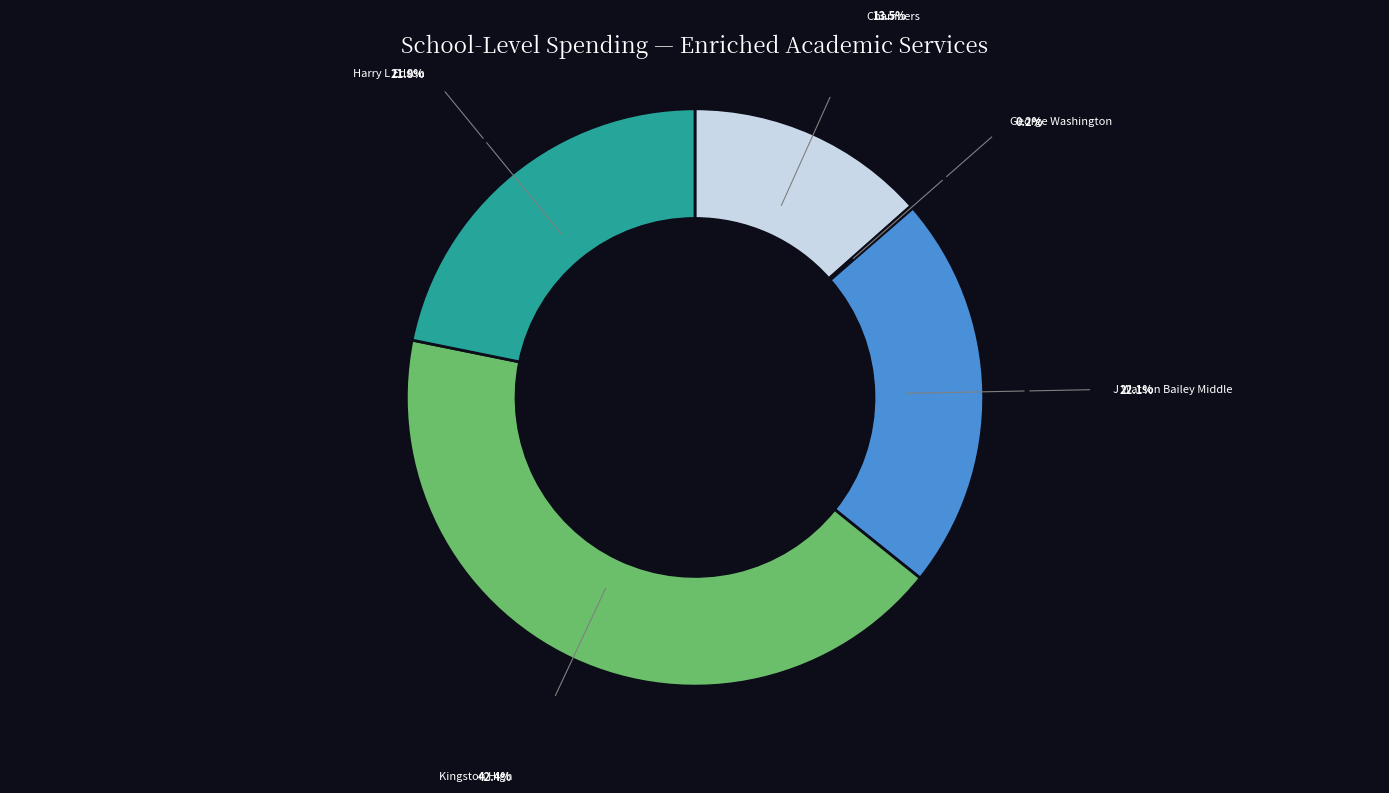

Is there any slice that represents more than half of the pie?

No